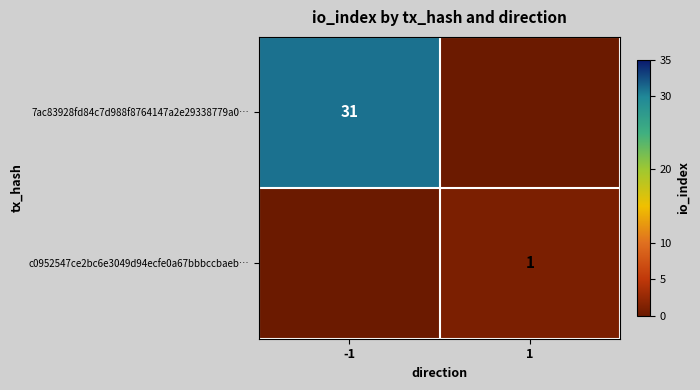

The value of 7ac83928fd84c7d988f8764147a2e29338779a0… at -1 is 46. True or false?

False